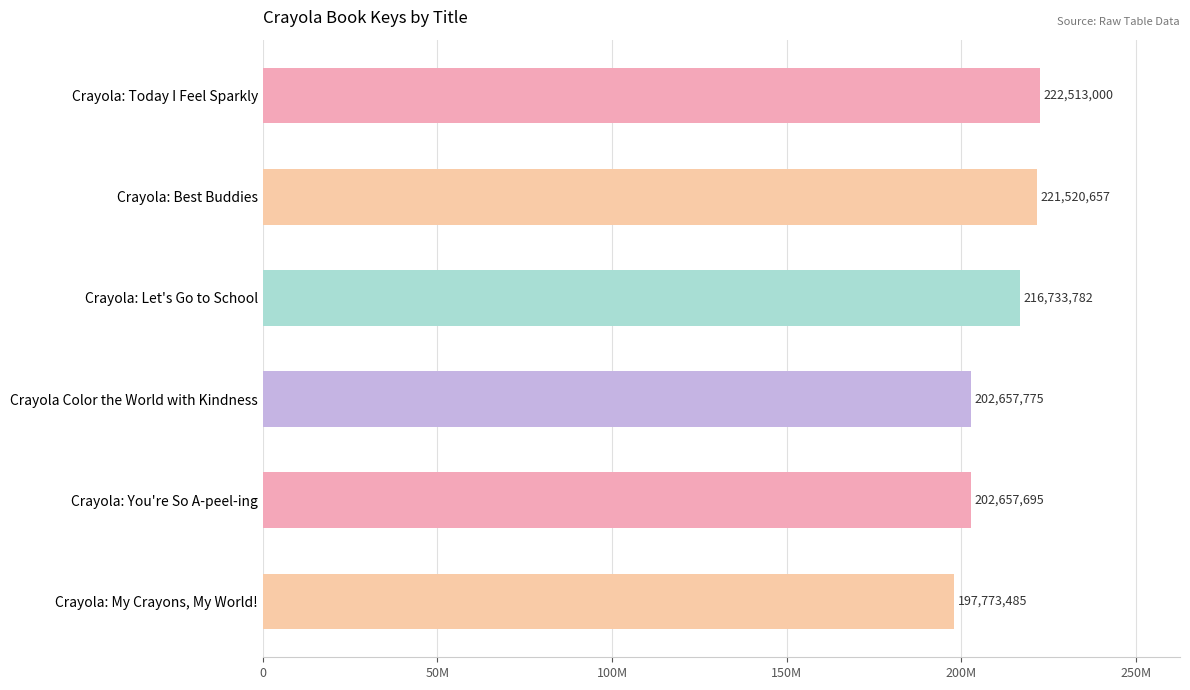

Are the bars horizontal?

Yes